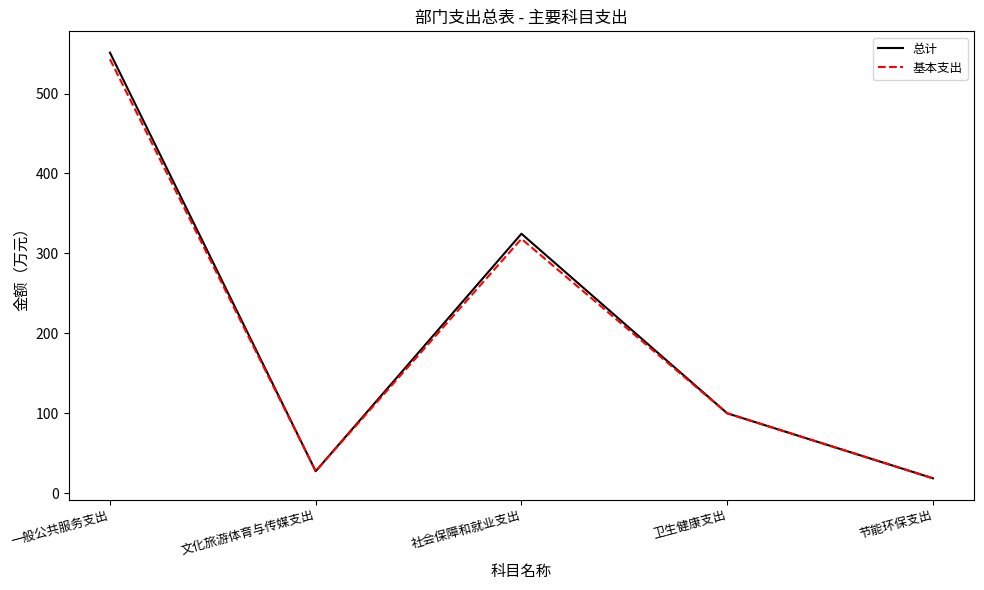

How many interior local peaks does the 基本支出 series have?

1